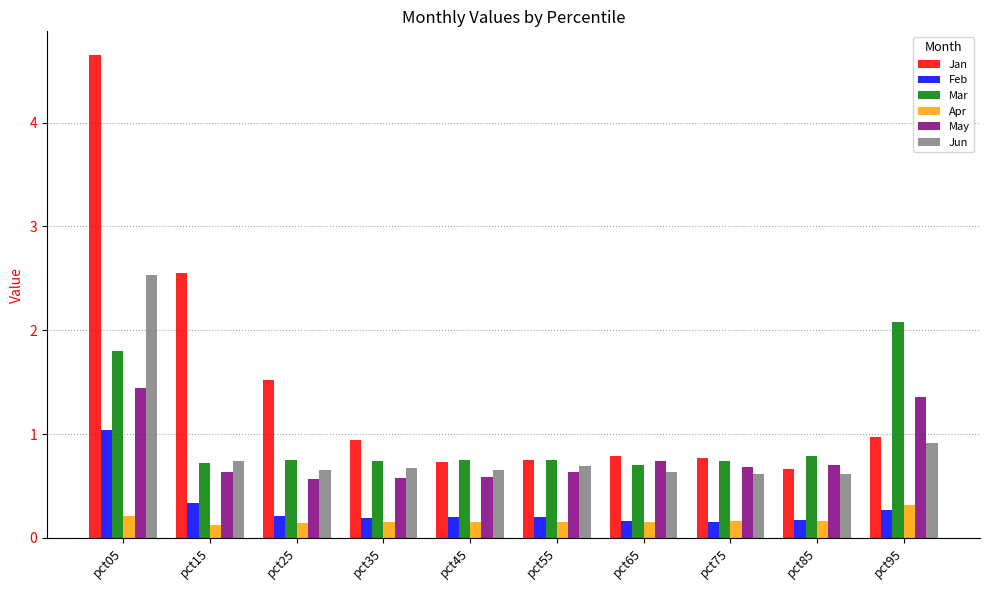

What are all the series names shown in the legend?

Jan, Feb, Mar, Apr, May, Jun